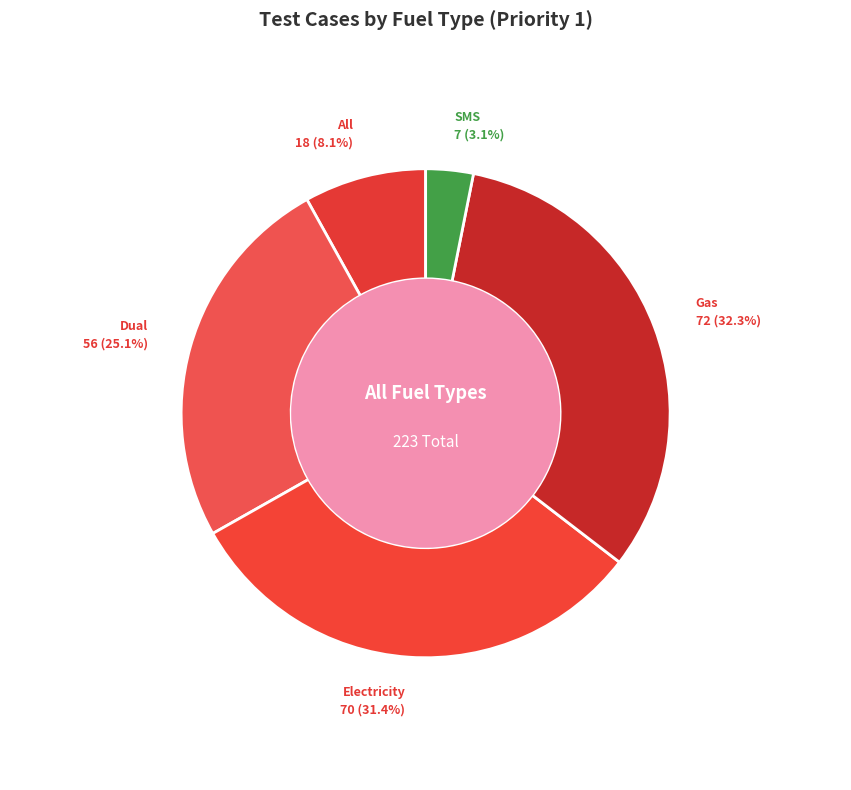

Rank the categories by value from lowest to highest.

SMS, All, Dual, Electricity, Gas